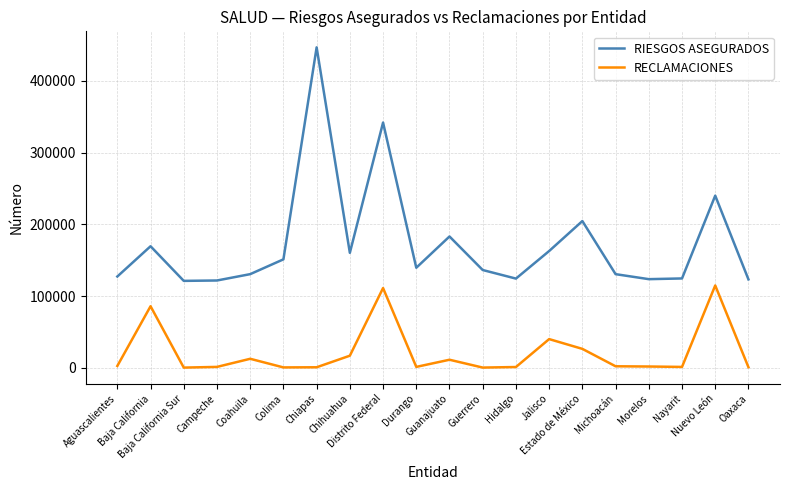

Is it true that RECLAMACIONES equals 11233 at Guanajuato?

True